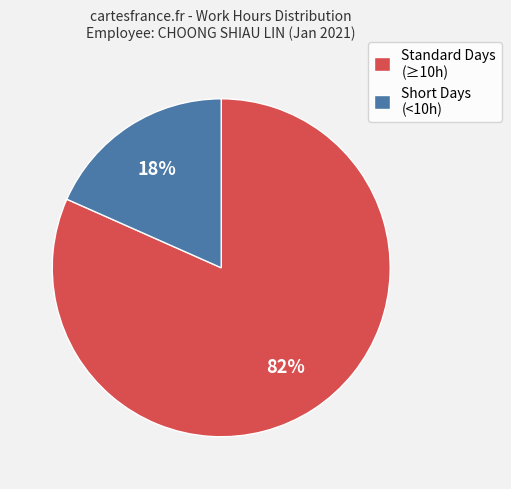

Which category has the smallest portion of the pie?

Short Days (<10h)